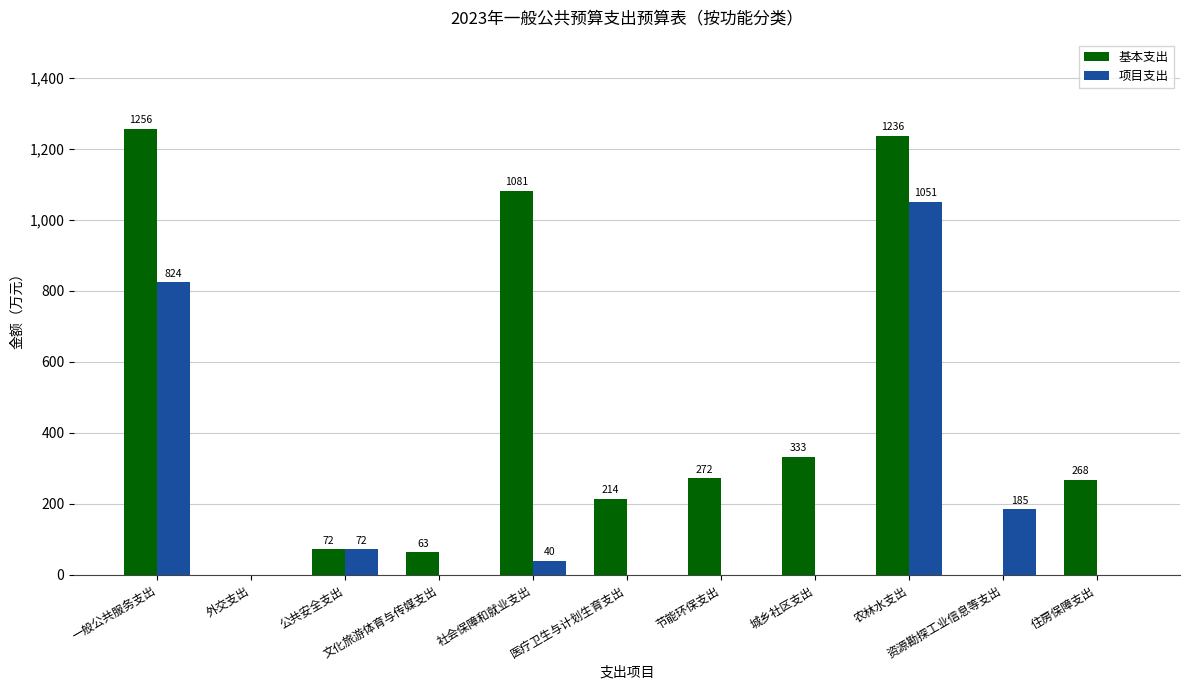

The value of 基本支出 at 农林水支出 is 1236. True or false?

True